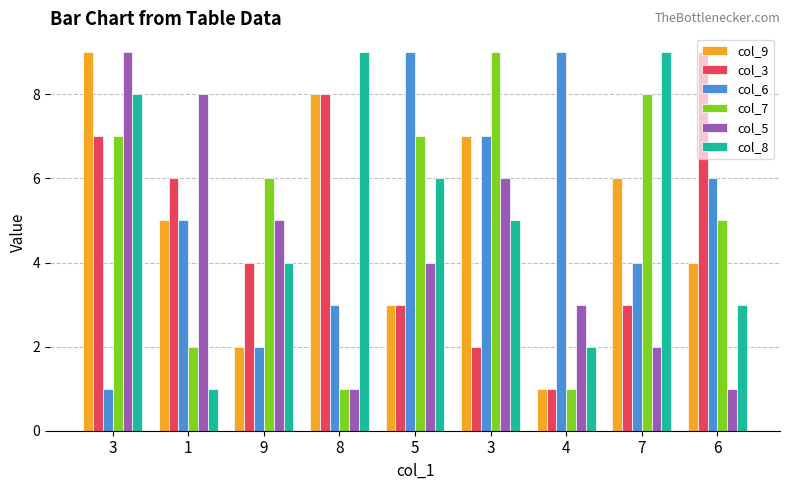

What is the difference between the col_8 values at 8 and 5?

3